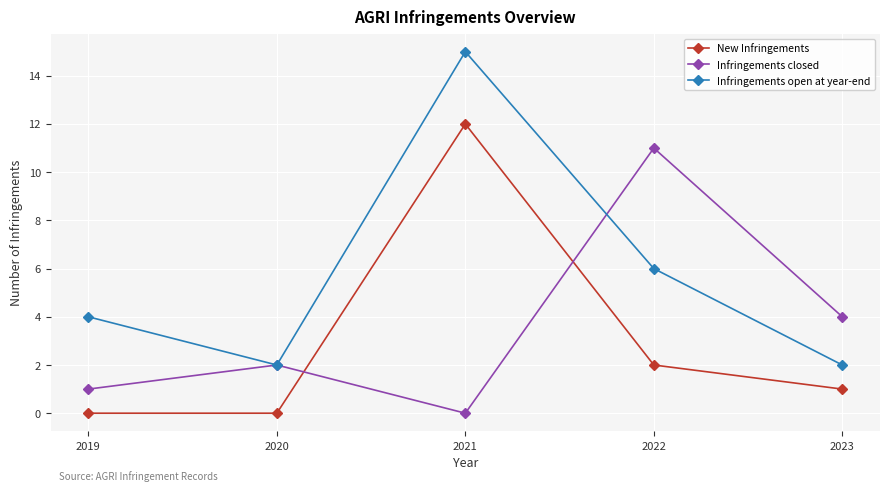

Reading right to left, what are all the values shown in this chart?

New Infringements: 2023=1	2022=2	2021=12	2020=0	2019=0
Infringements closed: 2023=4	2022=11	2021=0	2020=2	2019=1
Infringements open at year-end: 2023=2	2022=6	2021=15	2020=2	2019=4